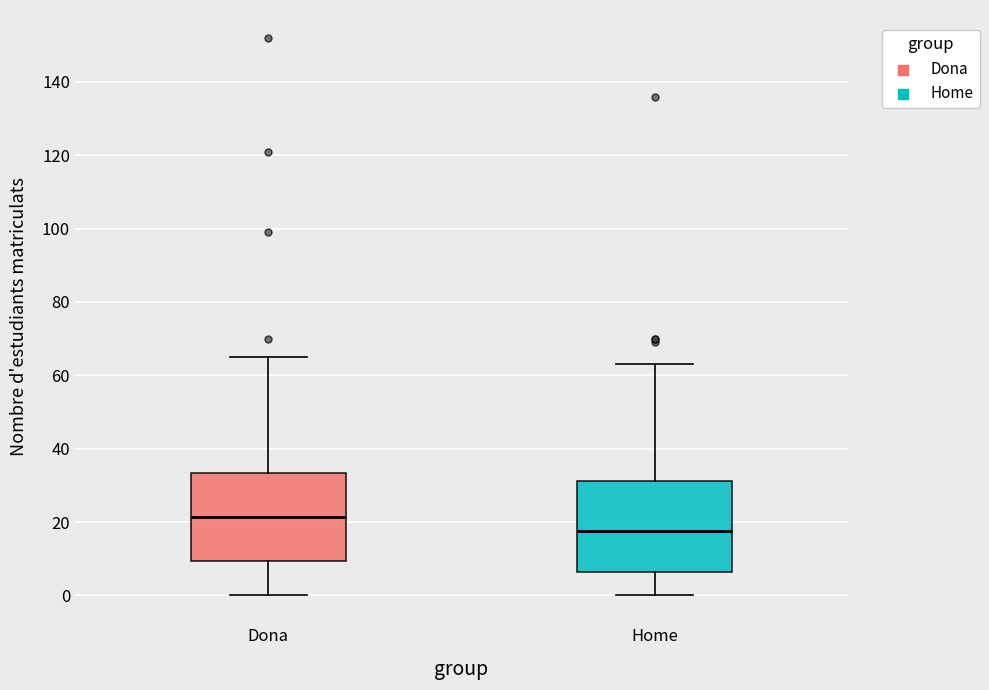

Reading left to right, read every box against the y-axis: the position of its median line, the range the box covers, and the ends of its whiskers. The values are not printed on the chart, so give them approximately, as read against the axis.

Dona: median 22, box 10 to 34, whiskers 0 to 66
Home: median 18, box 6 to 32, whiskers 0 to 64